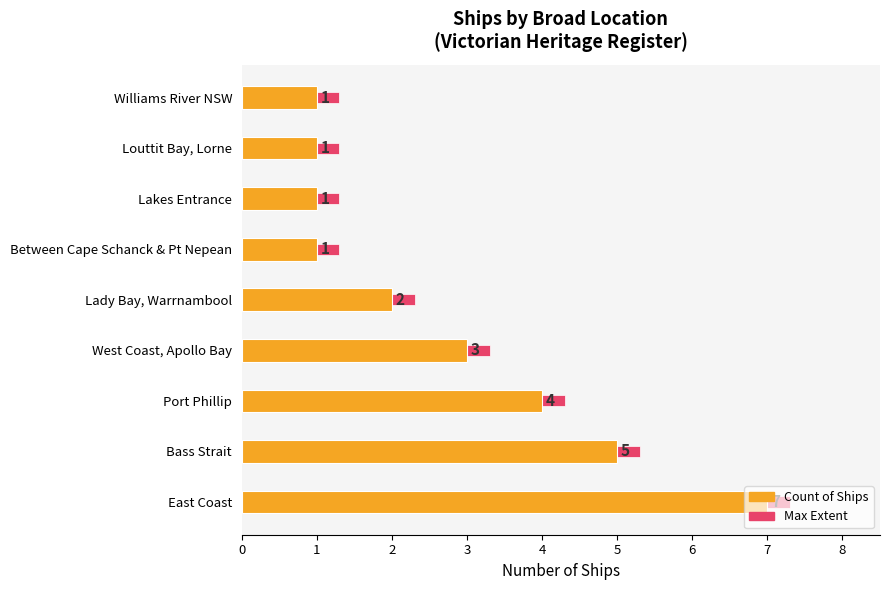

At how many categories does at least one series exceed 4?

3